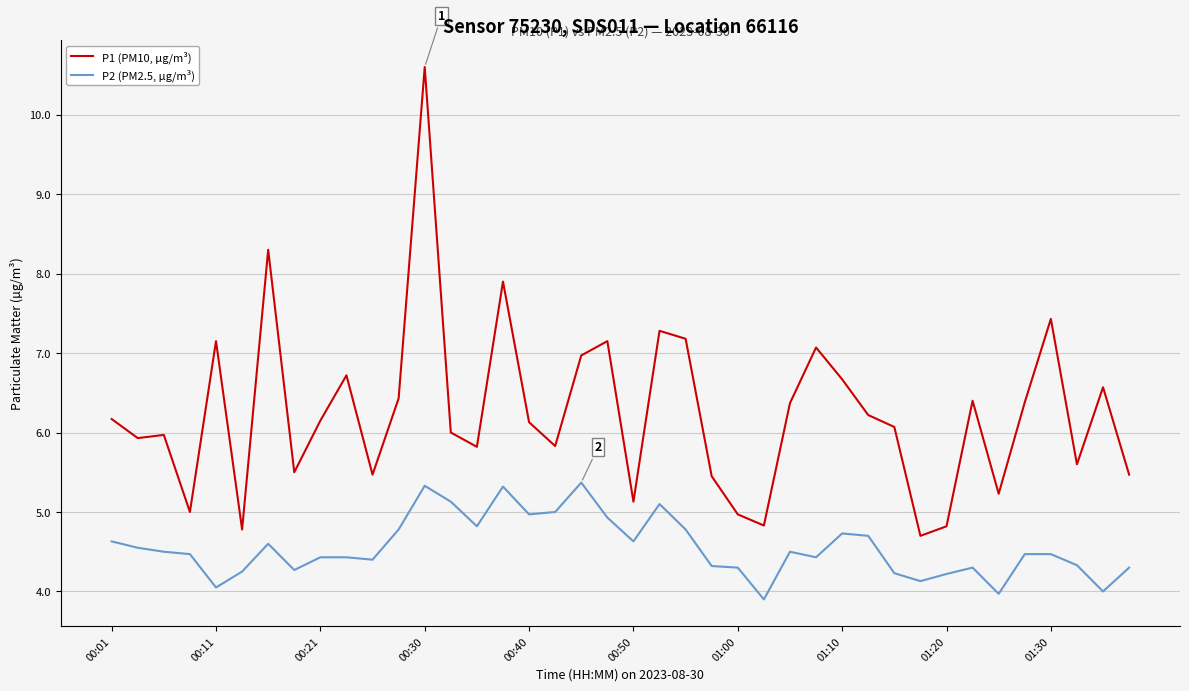

Which series has the widest spread of values?

P1 (PM10, µg/m³)